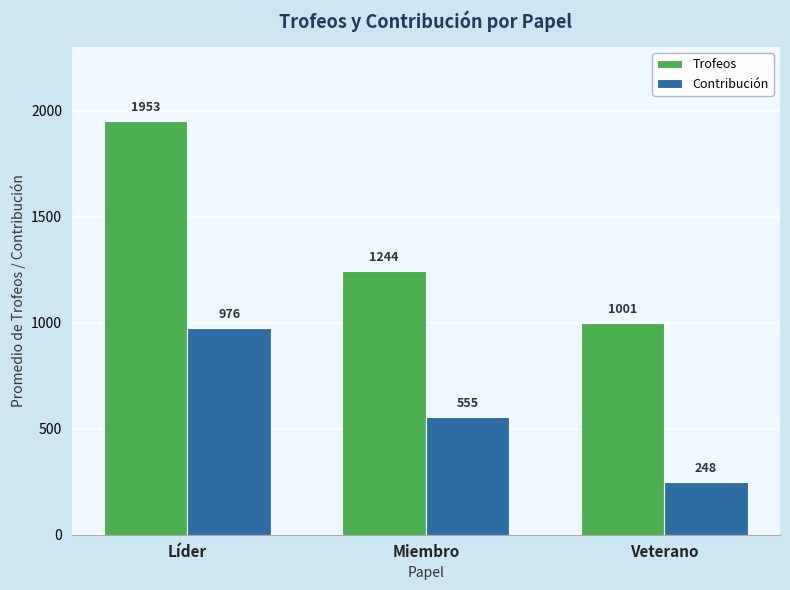

Between Líder and Miembro, which series saw the biggest shift?

Trofeos